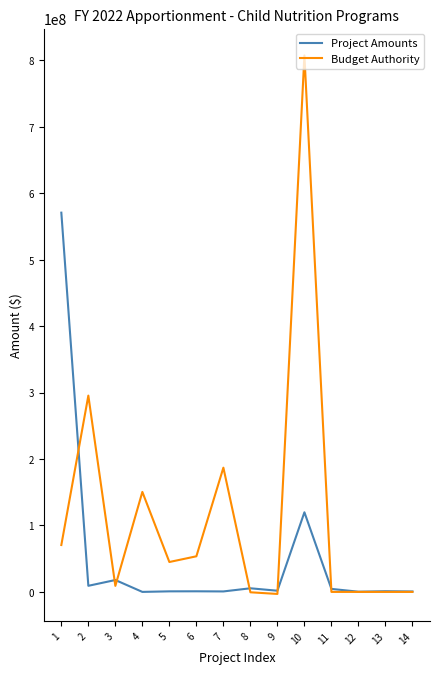

The value of Budget Authority at 7 is 87178967. True or false?

False